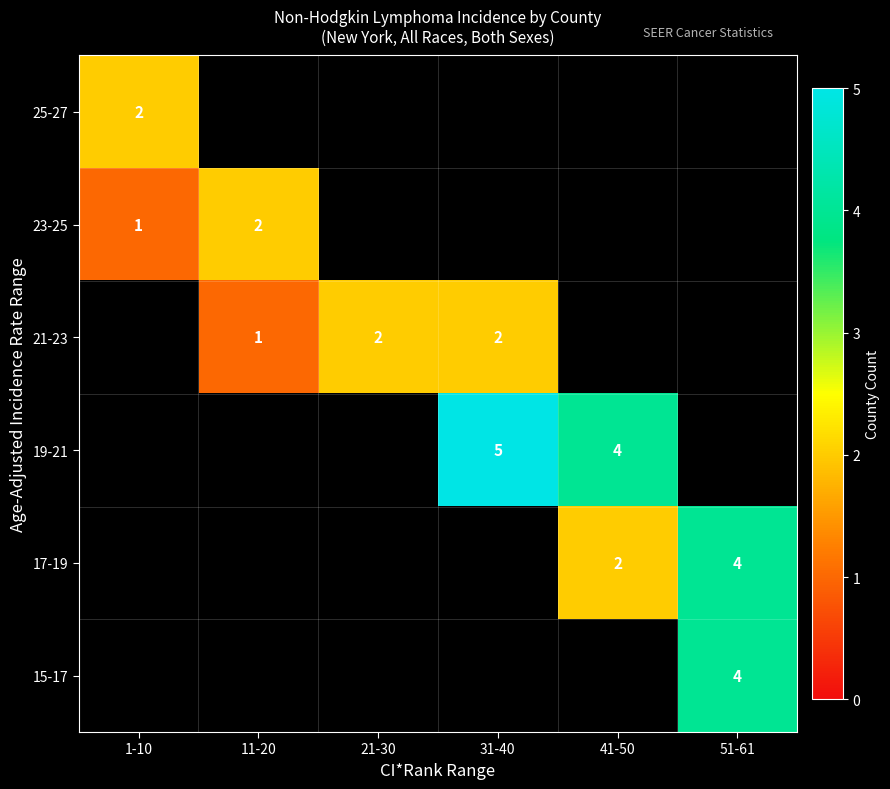

The 19-21 series shows 5 at 31-40. True or false?

True